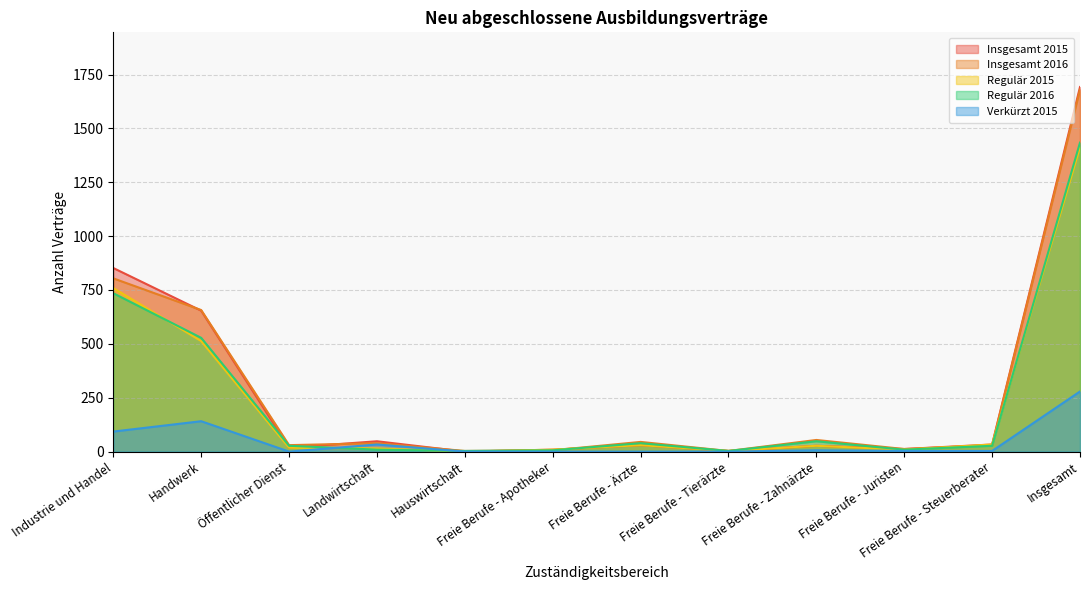

Reading right to left, what are all the values shown in this chart?

Insgesamt 2015: Insgesamt=1692	Freie Berufe - Steuerberater=33	Freie Berufe - Juristen=12	Freie Berufe - Zahnärzte=27	Freie Berufe - Tierärzte=3	Freie Berufe - Ärzte=30	Freie Berufe - Apotheker=9	Hauswirtschaft=0	Landwirtschaft=48	Öffentlicher Dienst=18	Handwerk=654	Industrie und Handel=852
Insgesamt 2016: Insgesamt=1680	Freie Berufe - Steuerberater=30	Freie Berufe - Juristen=12	Freie Berufe - Zahnärzte=54	Freie Berufe - Tierärzte=3	Freie Berufe - Ärzte=45	Freie Berufe - Apotheker=6	Hauswirtschaft=3	Landwirtschaft=39	Öffentlicher Dienst=30	Handwerk=657	Industrie und Handel=804
Regulär 2015: Insgesamt=1413	Freie Berufe - Steuerberater=33	Freie Berufe - Juristen=9	Freie Berufe - Zahnärzte=27	Freie Berufe - Tierärzte=3	Freie Berufe - Ärzte=30	Freie Berufe - Apotheker=9	Hauswirtschaft=0	Landwirtschaft=15	Öffentlicher Dienst=18	Handwerk=513	Industrie und Handel=759
Regulär 2016: Insgesamt=1434	Freie Berufe - Steuerberater=27	Freie Berufe - Juristen=9	Freie Berufe - Zahnärzte=48	Freie Berufe - Tierärzte=3	Freie Berufe - Ärzte=39	Freie Berufe - Apotheker=6	Hauswirtschaft=3	Landwirtschaft=9	Öffentlicher Dienst=27	Handwerk=528	Industrie und Handel=735
Verkürzt 2015: Insgesamt=279	Freie Berufe - Steuerberater=3	Freie Berufe - Juristen=3	Freie Berufe - Zahnärzte=6	Freie Berufe - Tierärzte=0	Freie Berufe - Ärzte=0	Freie Berufe - Apotheker=0	Hauswirtschaft=0	Landwirtschaft=33	Öffentlicher Dienst=0	Handwerk=141	Industrie und Handel=93